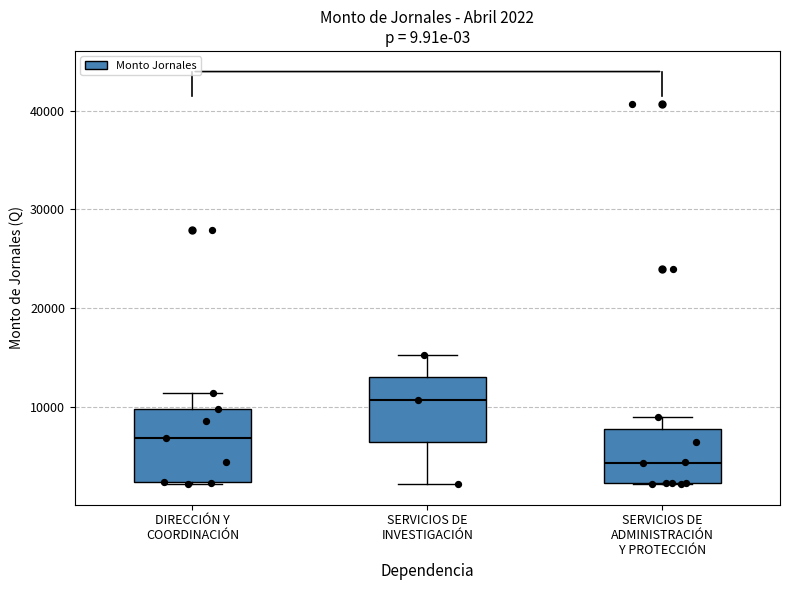

Which box has the lowest median line?

SERVICIOS DE ADMINISTRACIÓN Y PROTECCIÓN